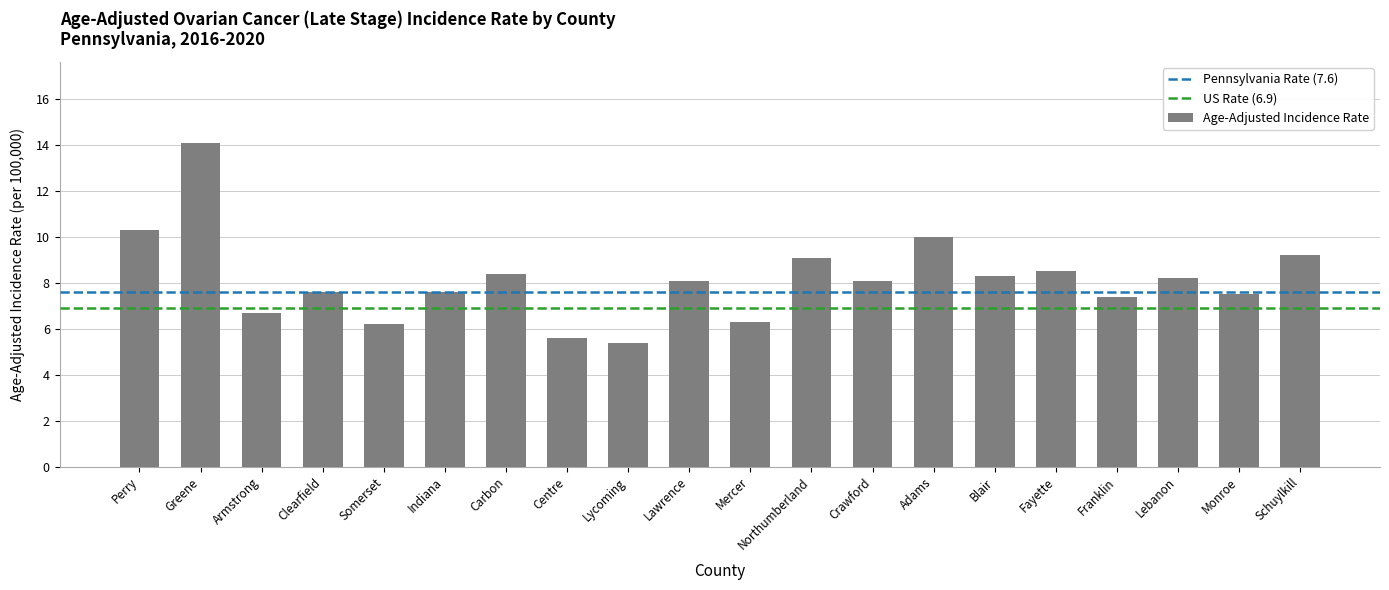

What is the label of the 13th bar from the left?

Crawford